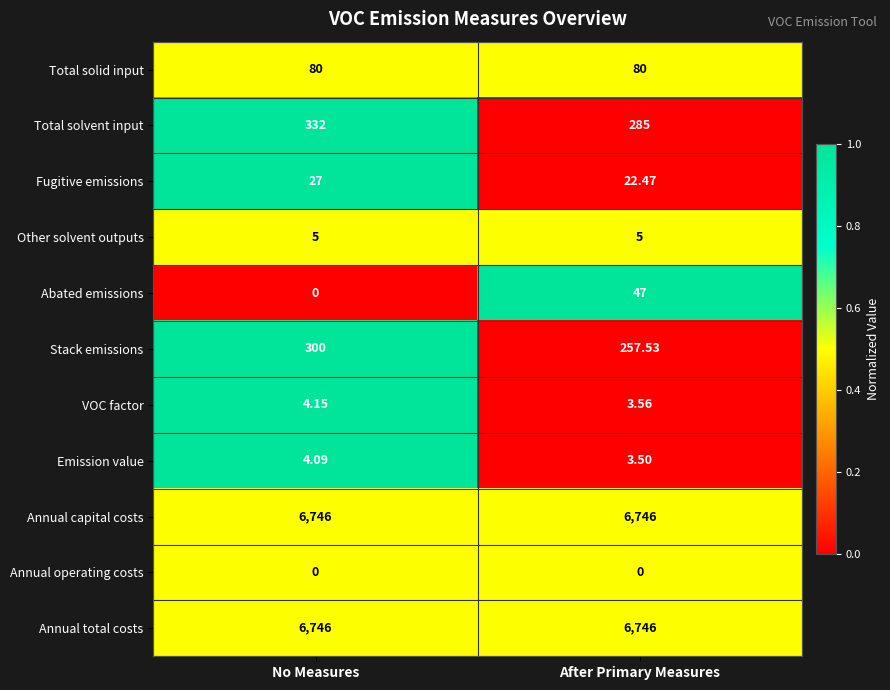

What is the maximum value shown in the chart?

6746.0